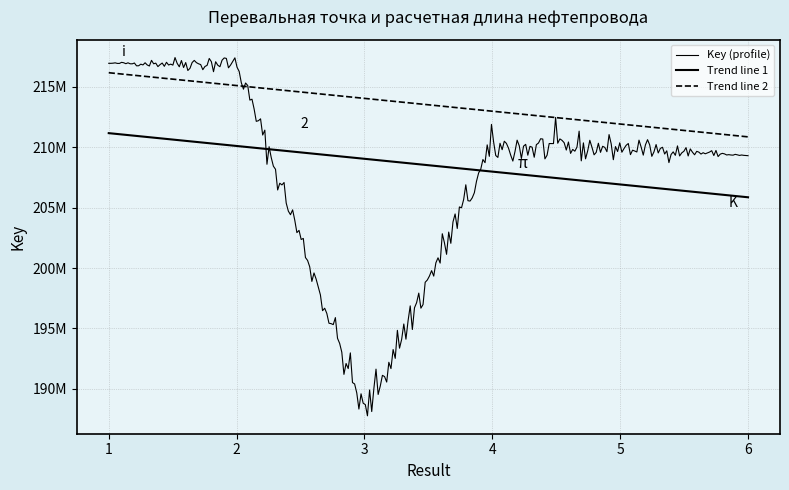

Rank the categories by value from lowest to highest.

3, 6, 5, 4, 2, 1